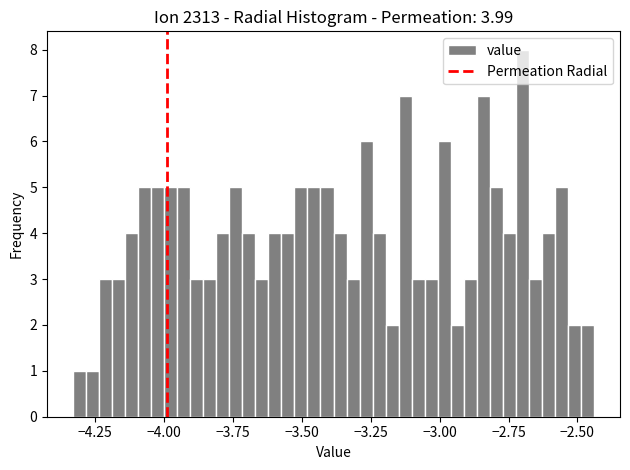

Around what value on the x-axis is the tallest bar? Give the approximate position of its centre, as read against the axis.

-2.70